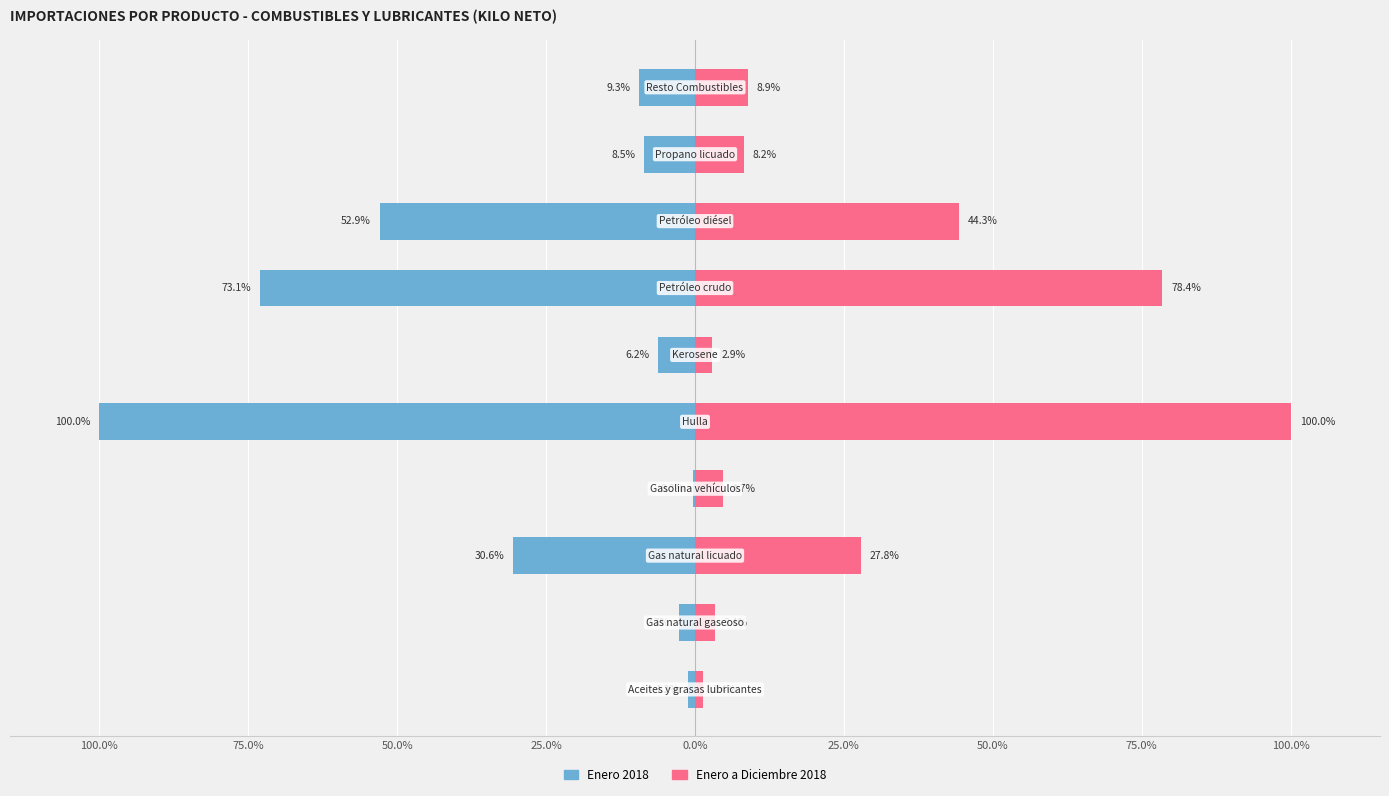

How many bars are there in each group?

2